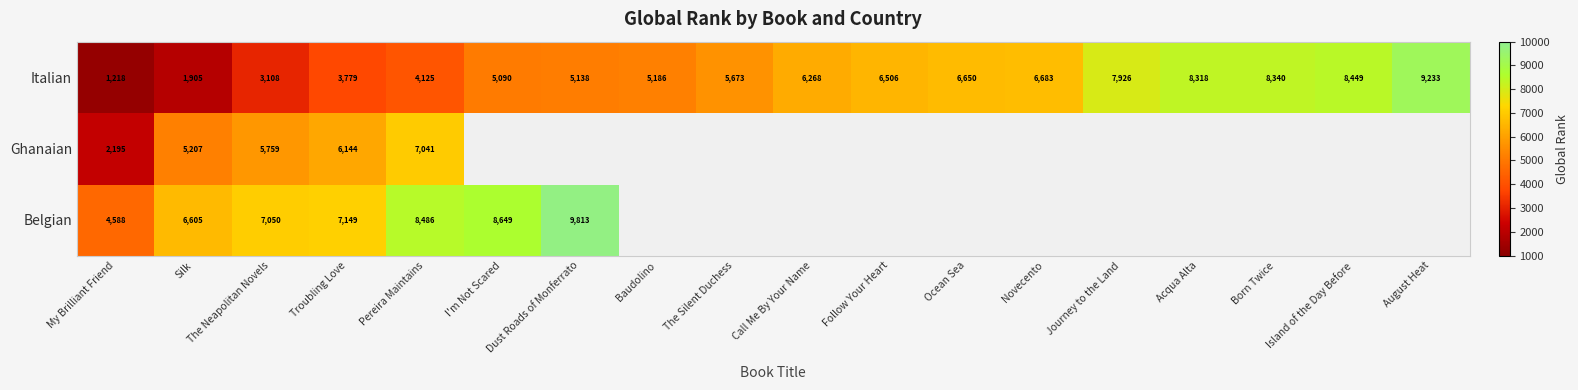

At how many categories does at least one series exceed 9140?

2